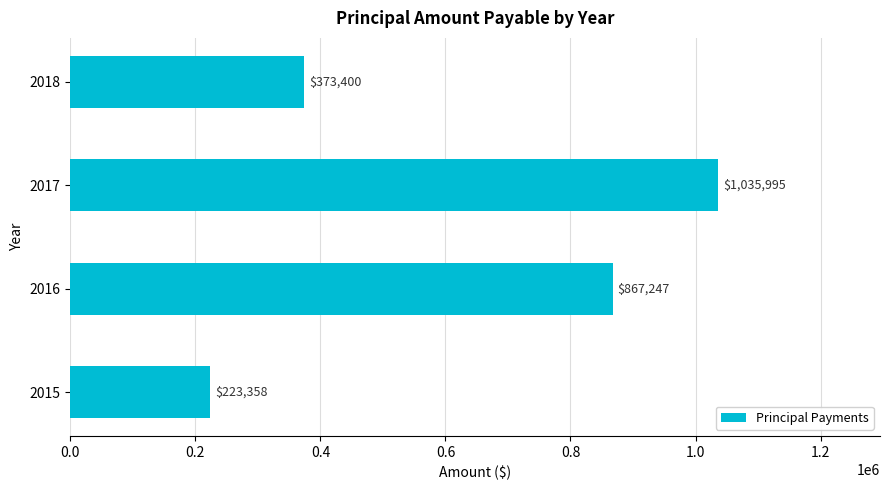

How many data points are less than 867247?

2